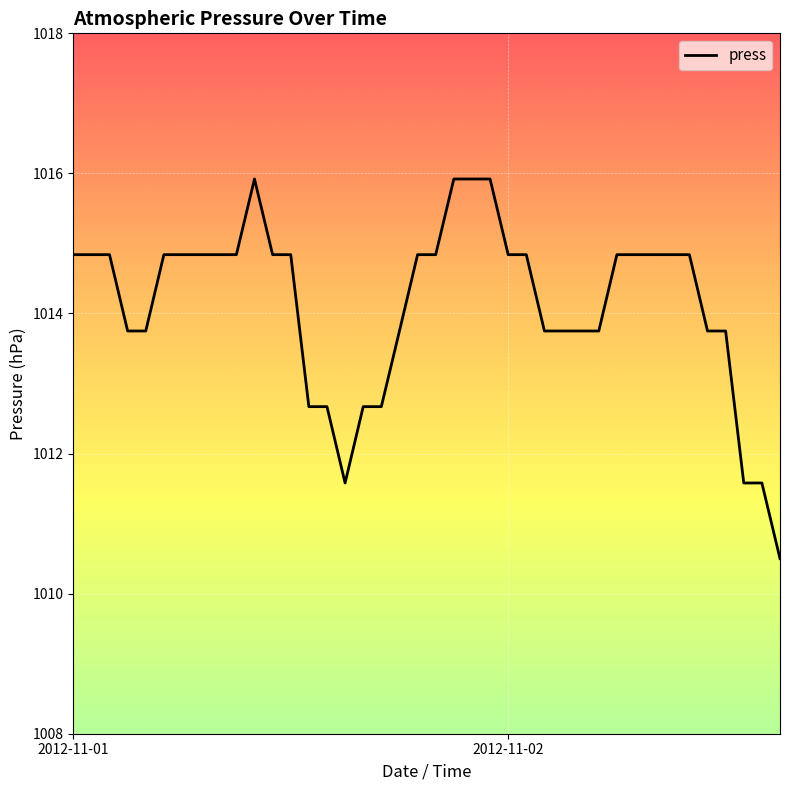

Count the number of categories in the chart.

40